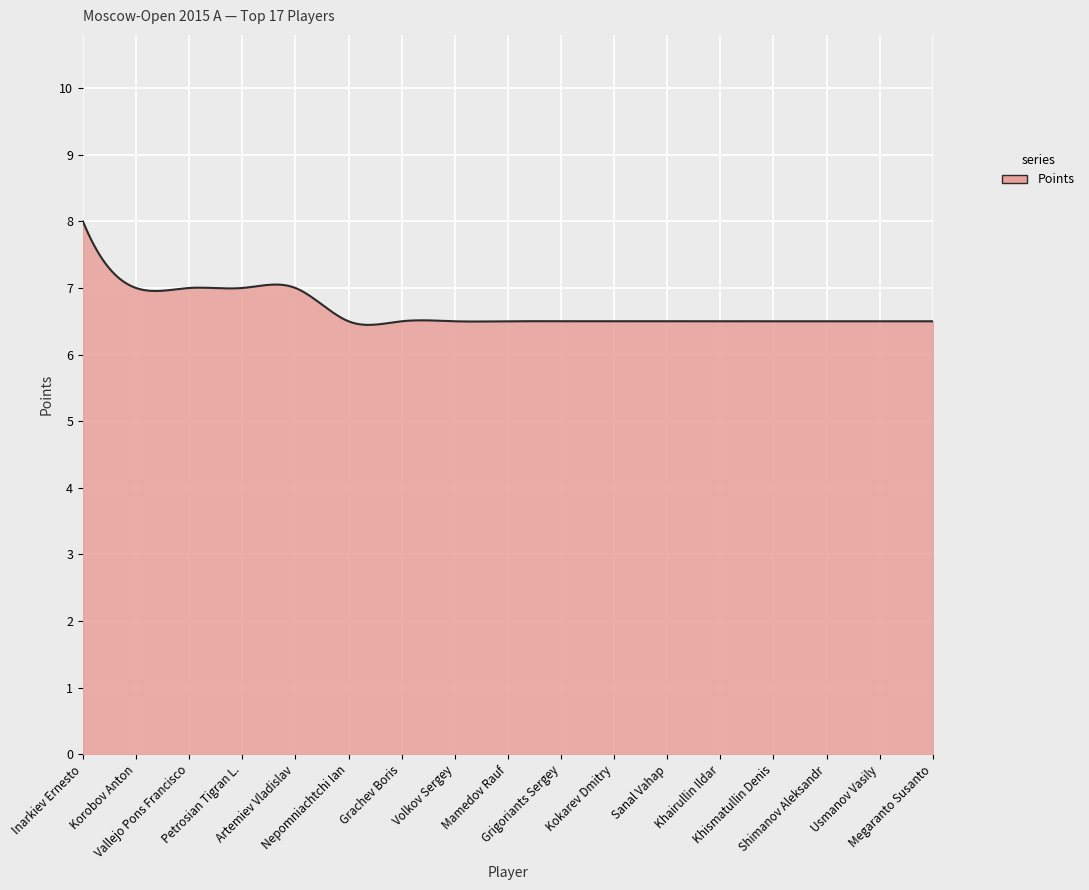

What is the difference between the maximum and minimum values?

1.6